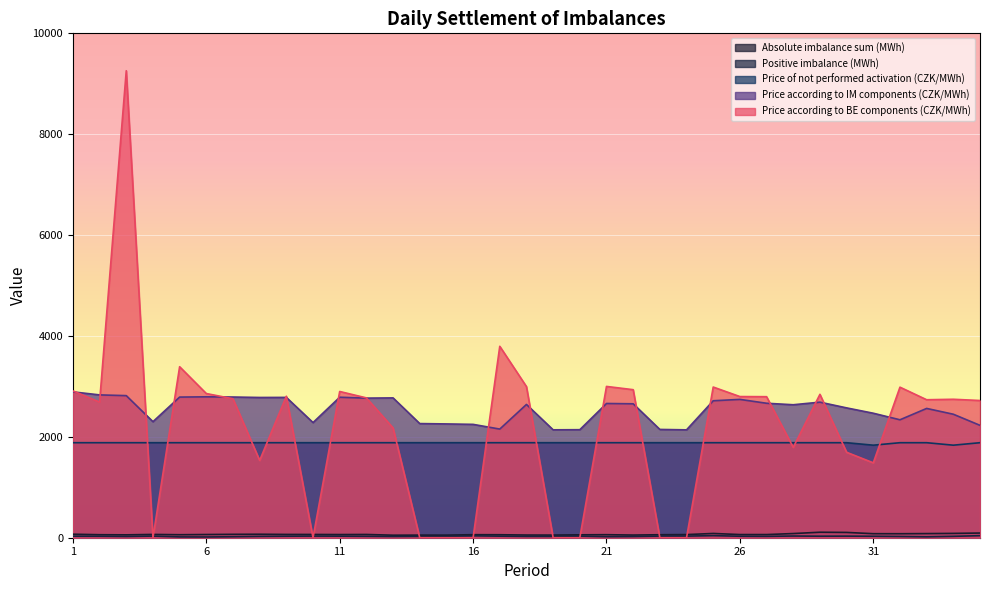

Rank the series at 17 from lowest to highest value.

Positive imbalance (MWh), Absolute imbalance sum (MWh), Price of not performed activation (CZK/MWh), Price according to IM components (CZK/MWh), Price according to BE components (CZK/MWh)